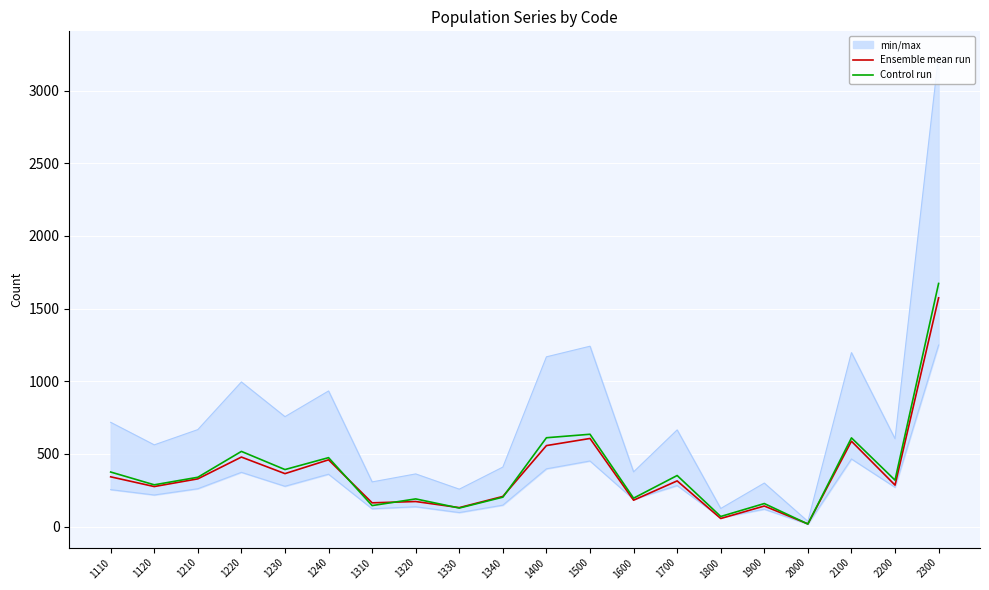

Reading left to right, transcribe all the data shown in this chart.

Ensemble mean run: 342	275	328	478	364	459	163	172	130	207	557	606	181	314	55	141	18	587	285	1574
Control run: 375	287	339	517	392	474	144	190	127	202	611	635	195	351	69	158	17	610	319	1673